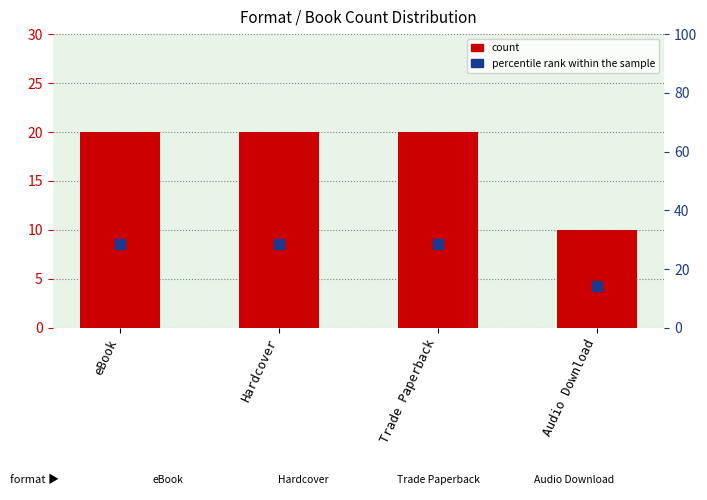

Which series has the largest total across all categories?

percentile rank within the sample